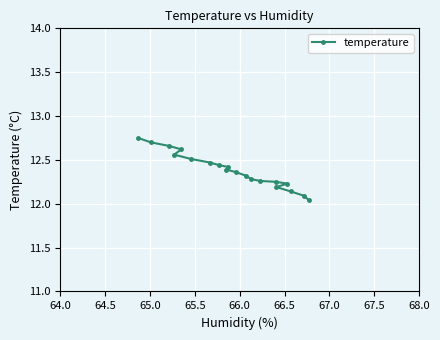

What is the difference between the second highest and second lowest values?

0.6